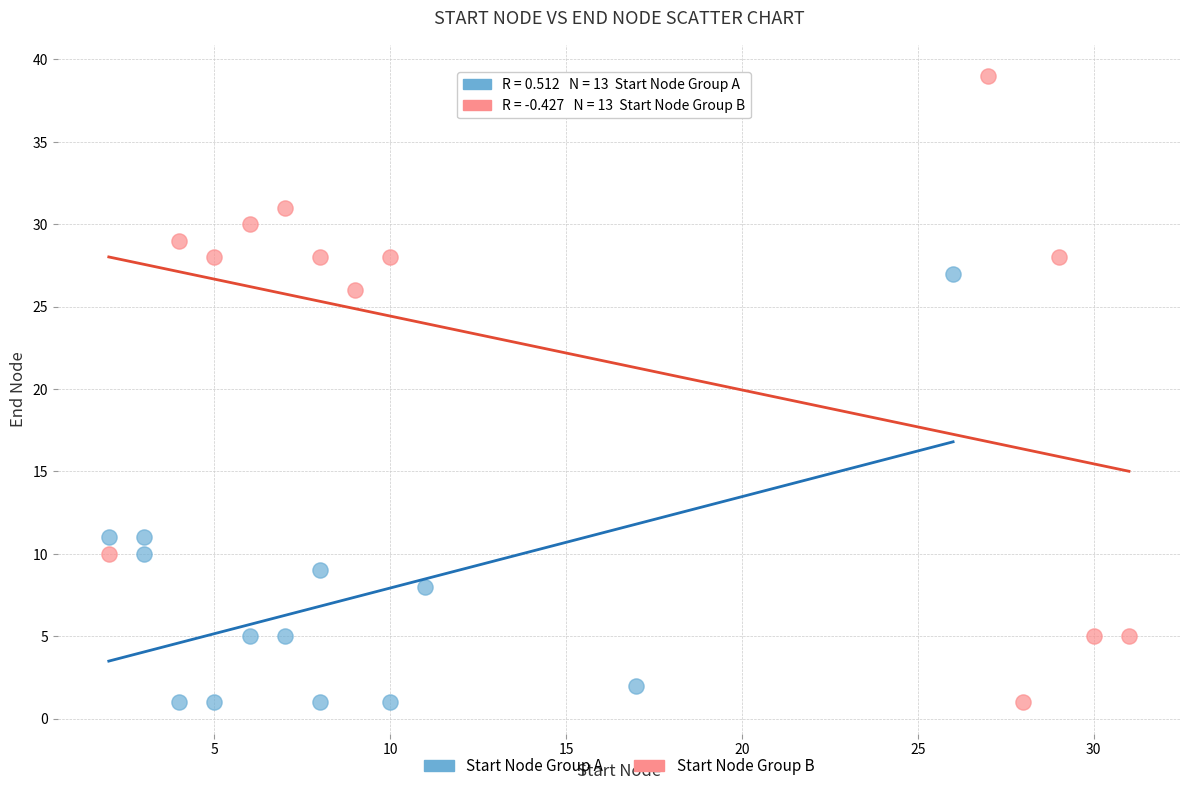

Which series contains the highest Y value?

Start Node Group B